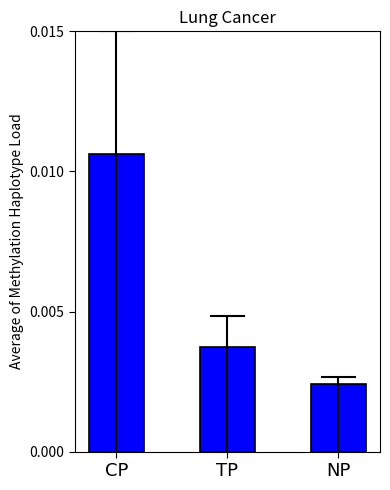

List the labels in order of value, smallest first.

NP, TP, CP